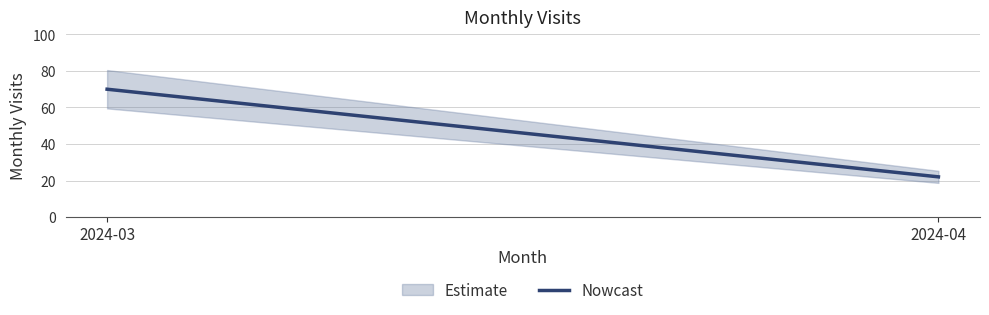

Which category has the lowest value across all series?

2024-04